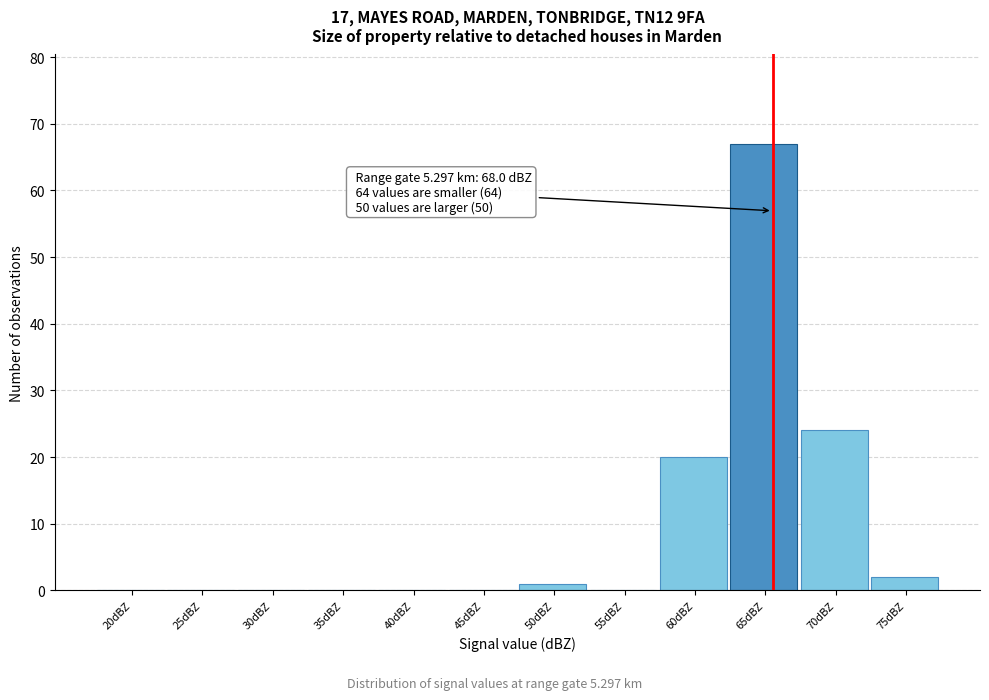

Reading left to right, what are all the values shown in this chart?

20dBZ=0	25dBZ=0	30dBZ=0	35dBZ=0	40dBZ=0	45dBZ=0	50dBZ=1	55dBZ=0	60dBZ=20	65dBZ=67	70dBZ=24	75dBZ=2